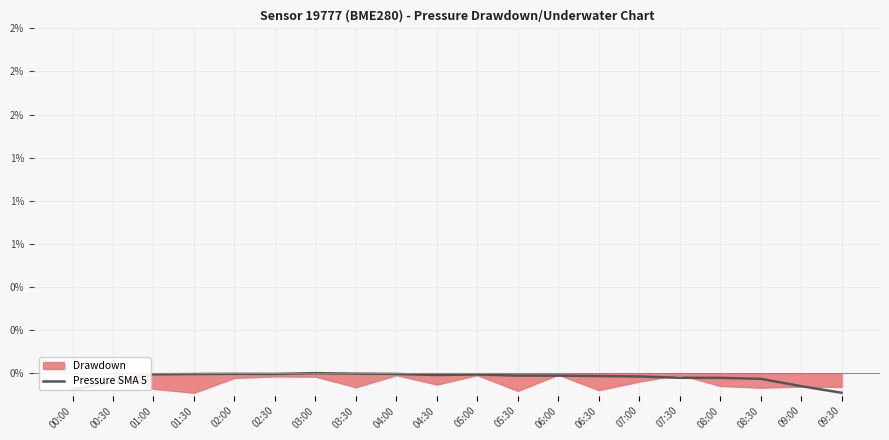

What is the approximate value at 00:00?

-0.1